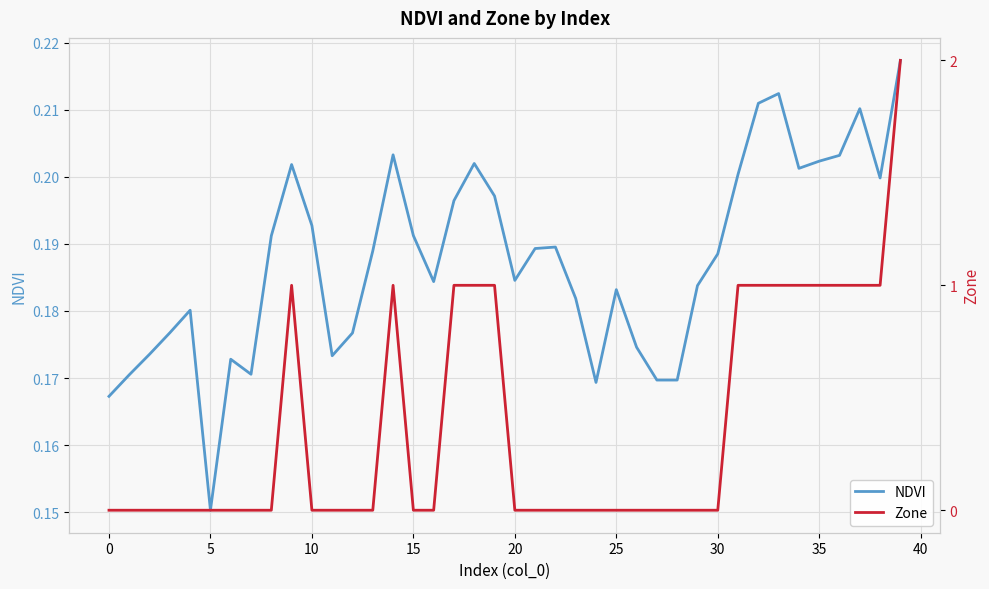

True or false: Zone and NDVI intersect in this chart.

True